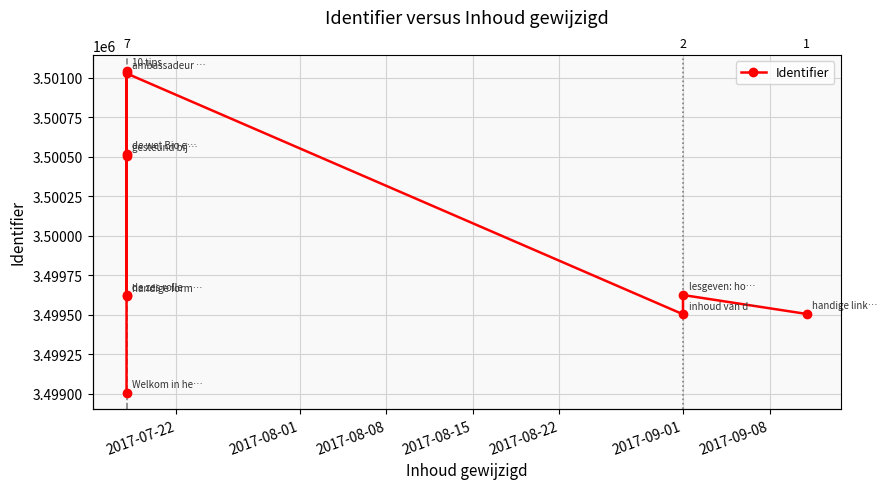

What is the smallest value displayed?

3499004